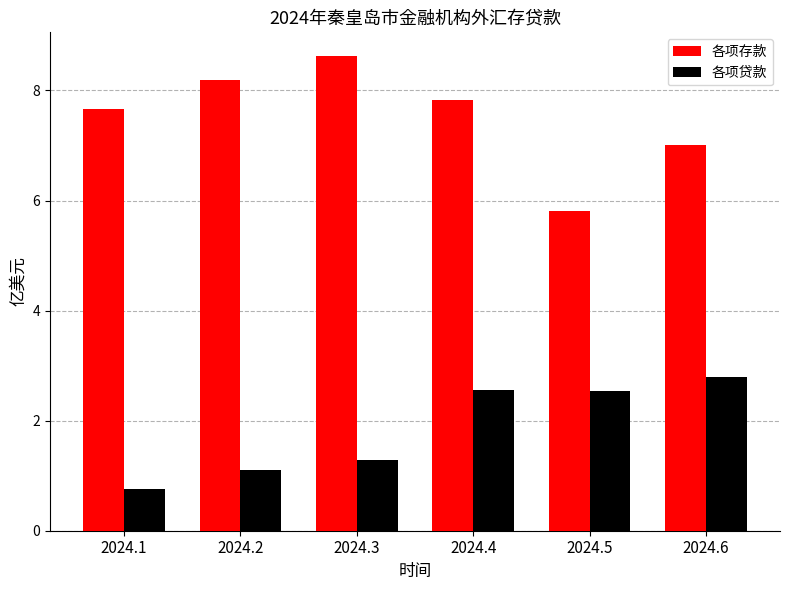

Rank the series by their maximum value, from highest to lowest.

各项存款, 各项贷款